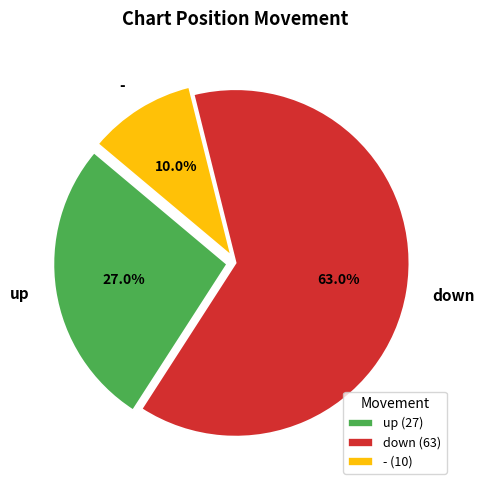

To the nearest percent, what is the difference between the up and - slice percentages?

17%